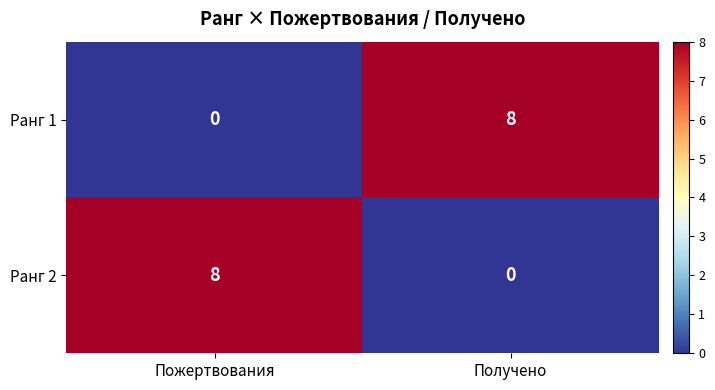

Which category has the highest value in the Ранг 2 series?

Пожертвования